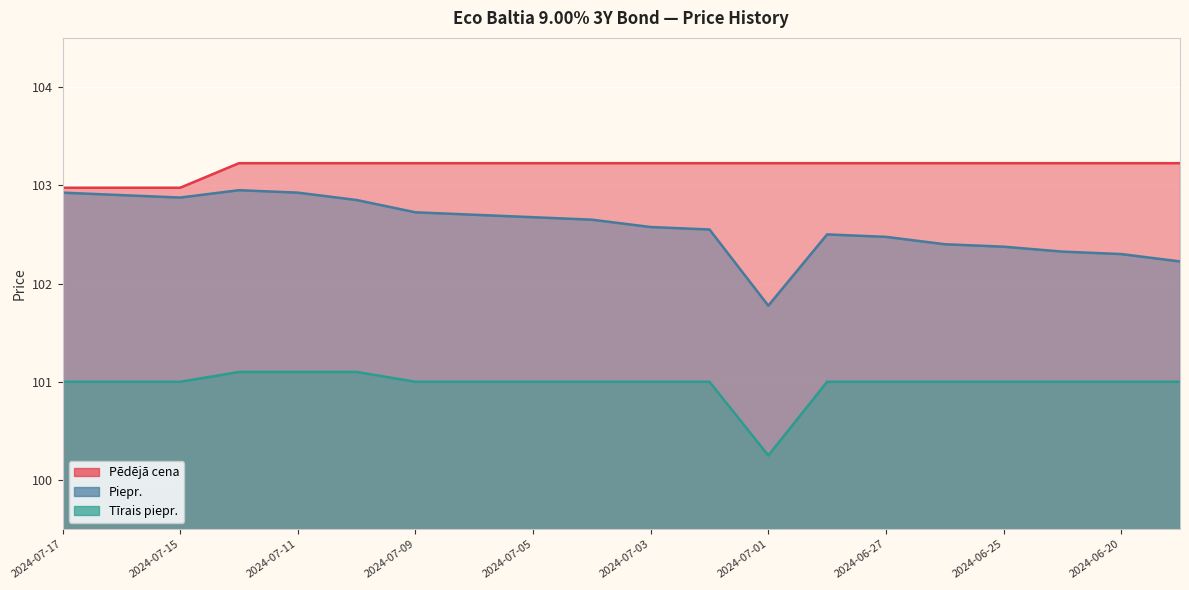

Reading left to right, extract all data points from this chart.

Pēdējā cena: 103.0	103.0	103.0	103.2	103.2	103.2	103.2	103.2	103.2	103.2	103.2	103.2	103.2	103.2	103.2	103.2	103.2	103.2	103.2	103.2
Piepr.: 102.9	102.9	102.9	103.0	102.9	102.8	102.7	102.7	102.7	102.7	102.6	102.5	101.8	102.5	102.5	102.4	102.4	102.3	102.3	102.2
Tīrais piepr.: 101.0	101.0	101.0	101.1	101.1	101.1	101.0	101.0	101.0	101.0	101.0	101.0	100.2	101.0	101.0	101.0	101.0	101.0	101.0	101.0